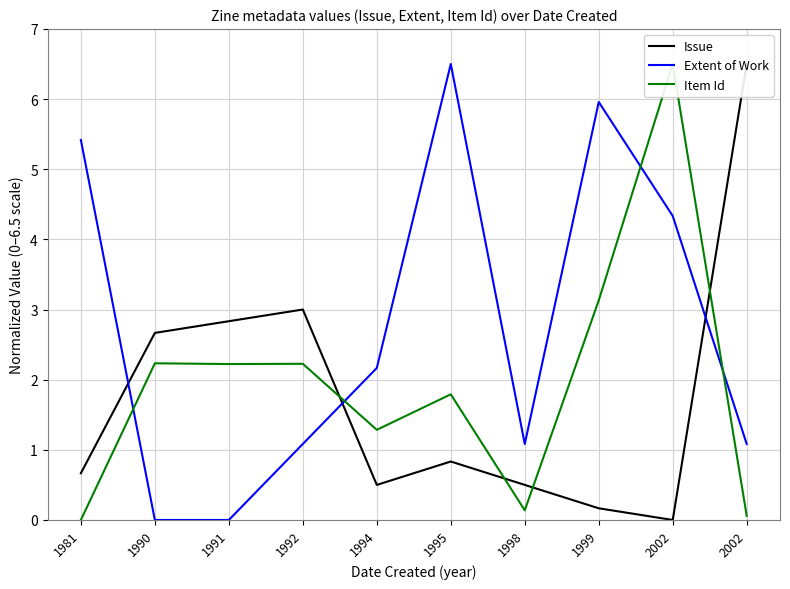

True or false: Item Id and Extent of Work intersect in this chart.

True